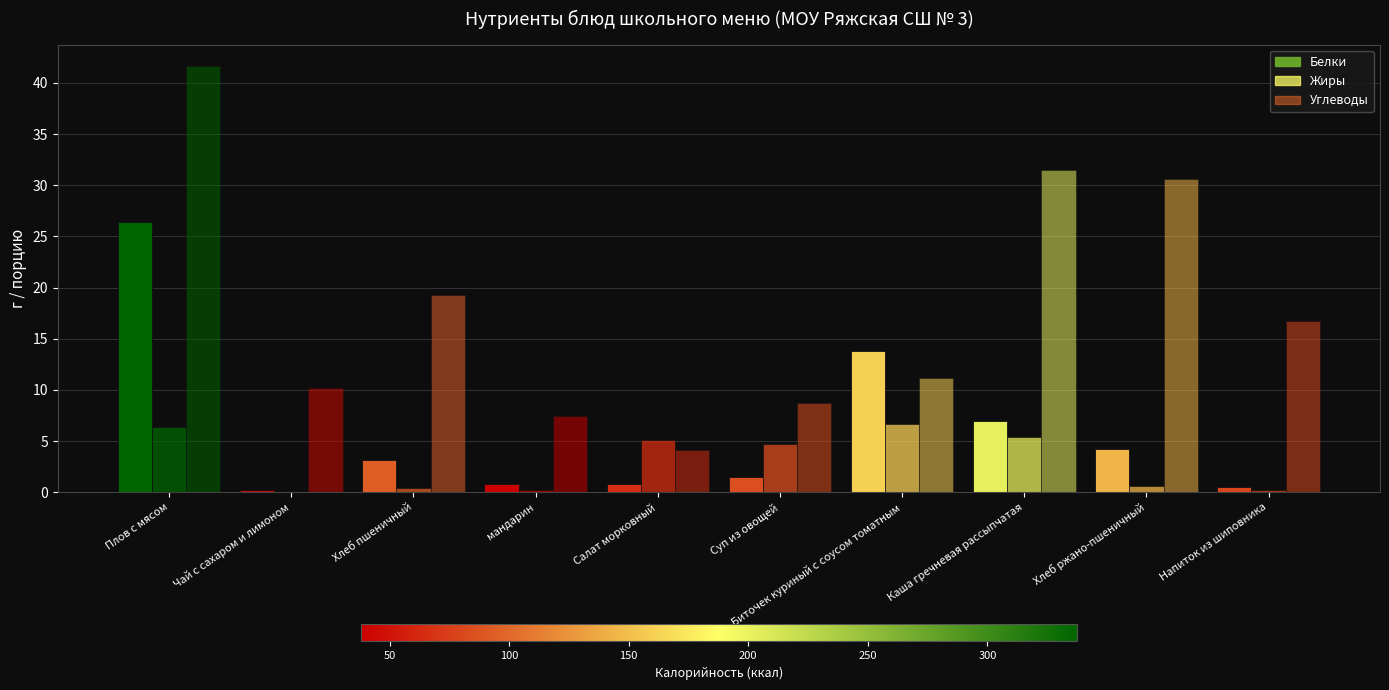

At which category does the chart reach its peak across all series?

Плов с мясом